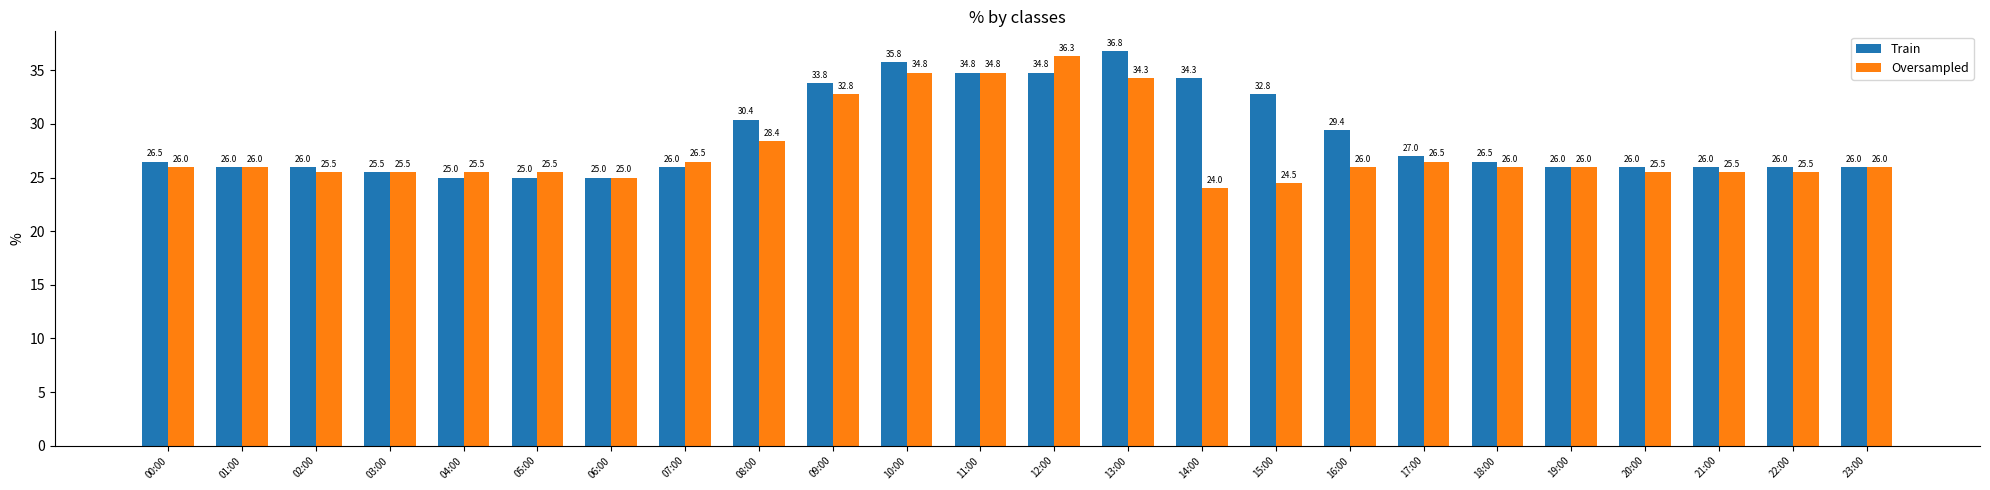

Which series has the widest spread of values?

Oversampled